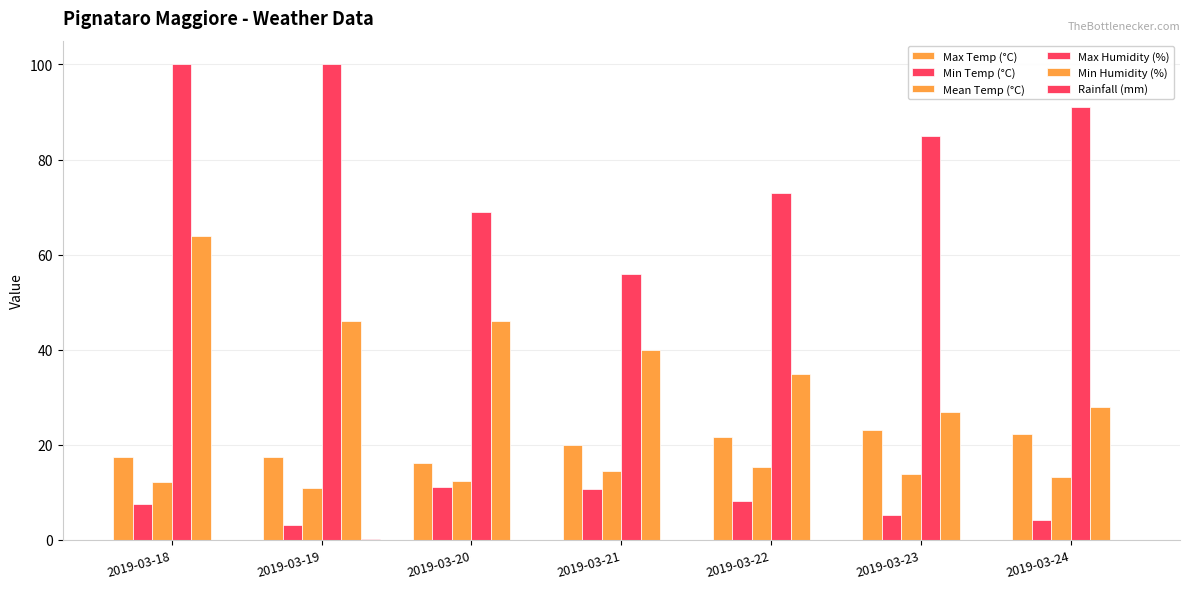

Are the bars horizontal?

No